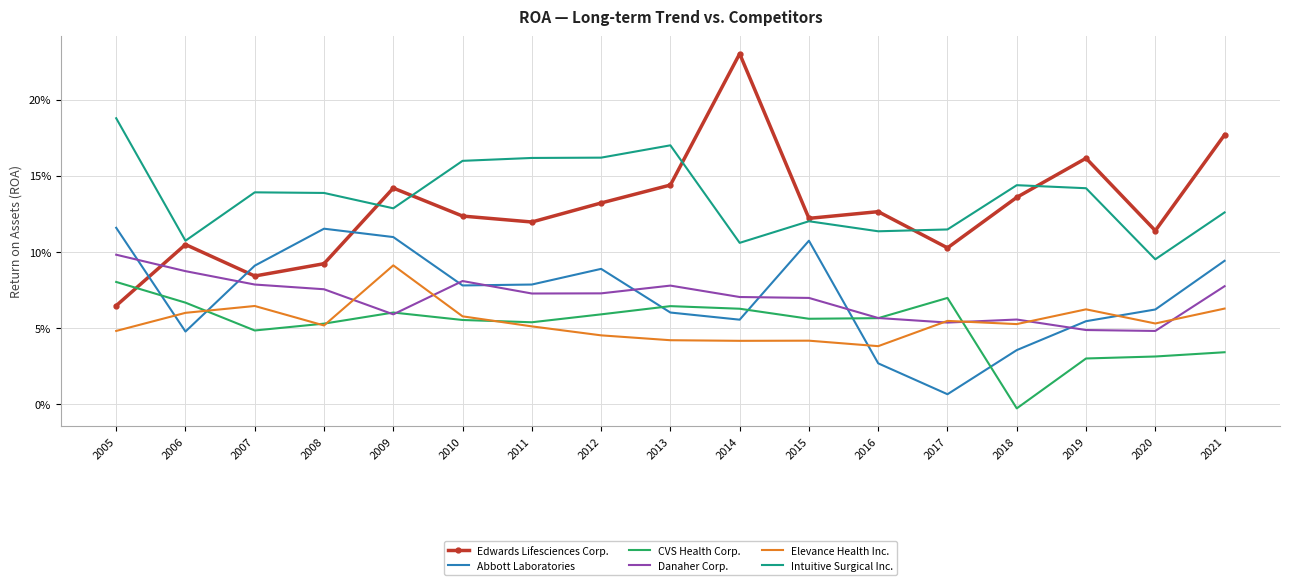

What is the approximate value of CVS Health Corp. at 2012?

0.1